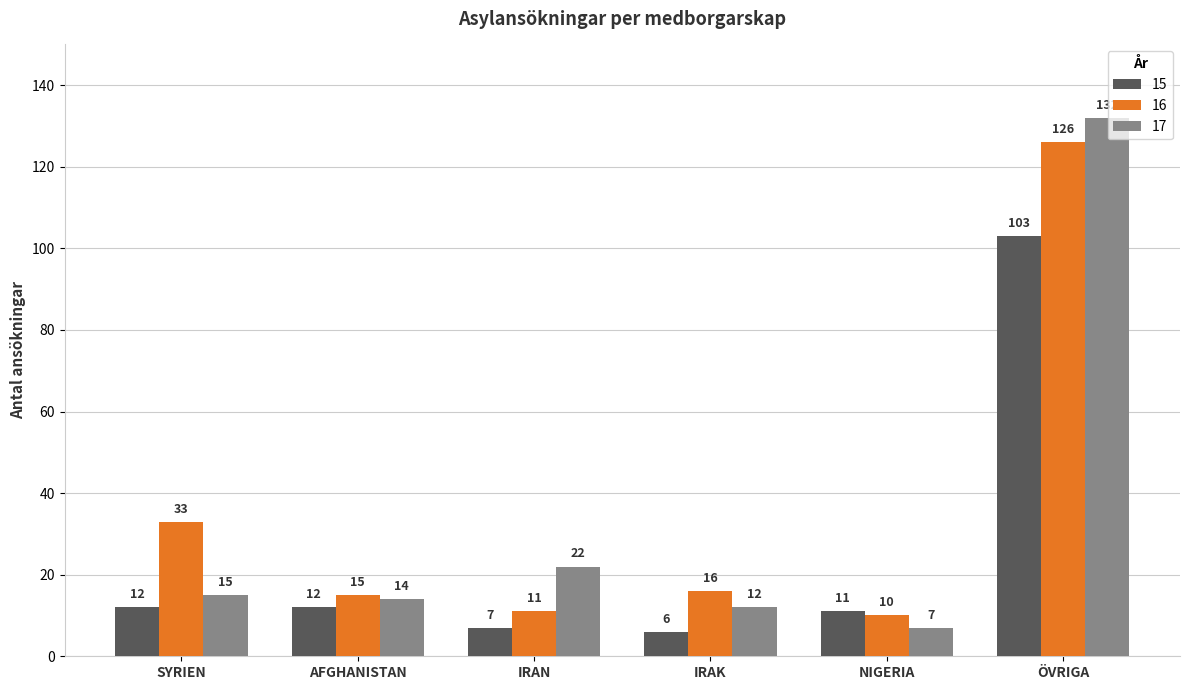

Which series changed the most between IRAK and NIGERIA?

16